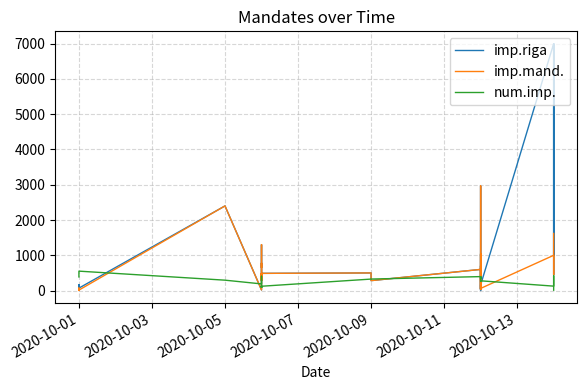

What is the difference between the maximum and minimum values in the imp.riga series?

6998